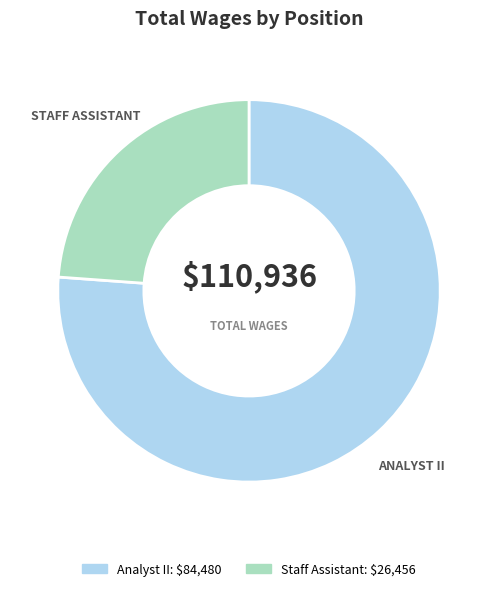

Between Analyst II and Staff Assistant, which is larger?

Analyst II